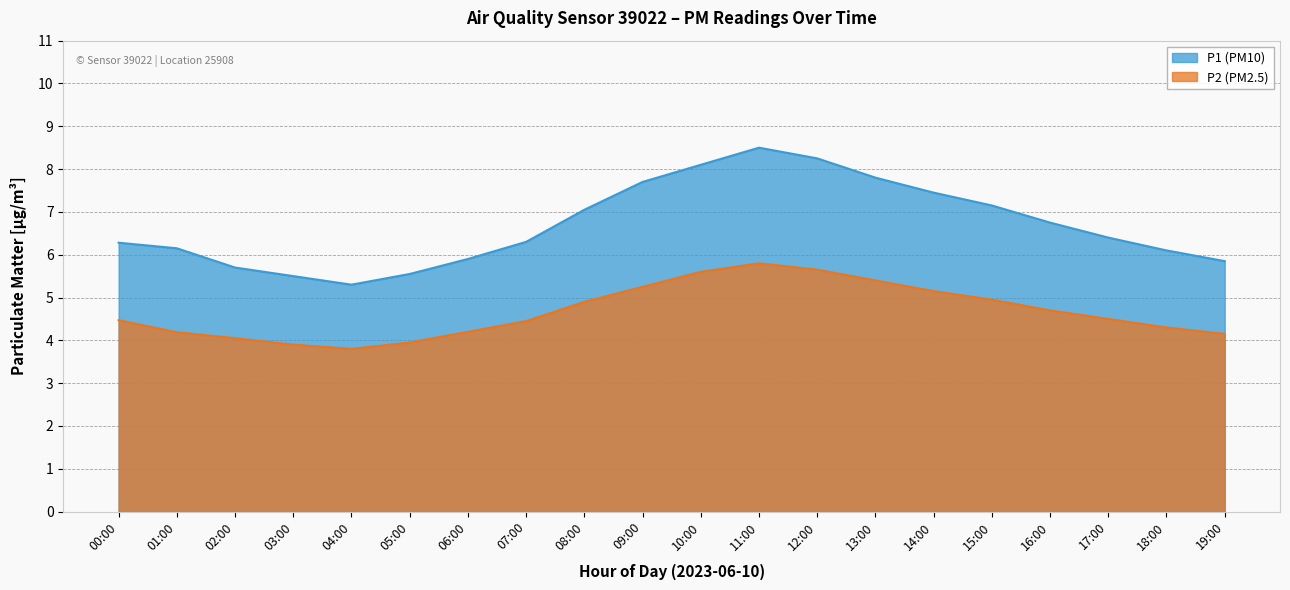

How many data points in P1 are above 6?

14